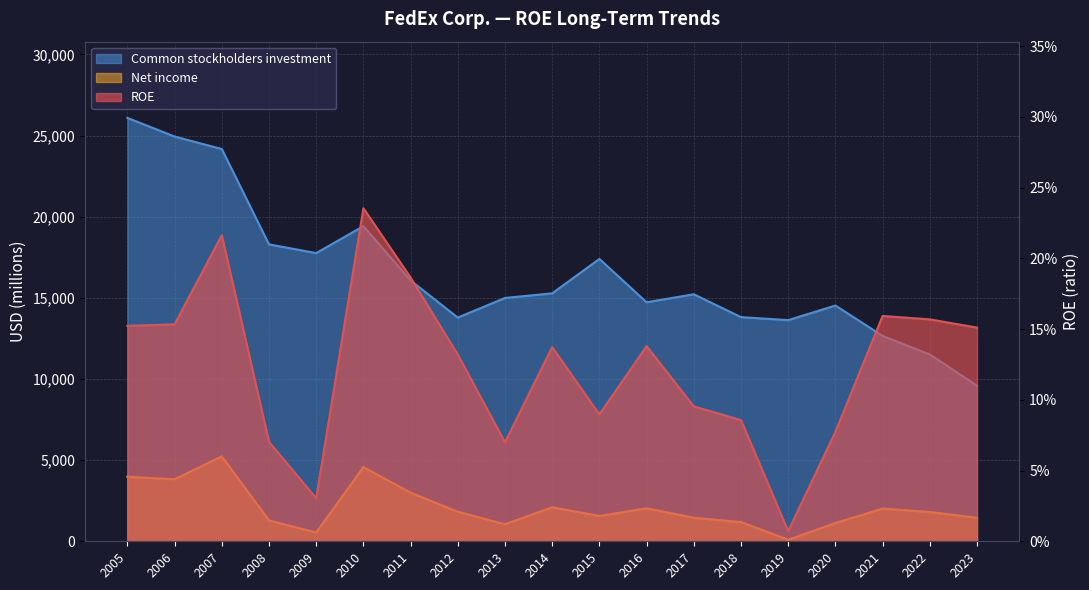

Where does the Net income series first go above 1806?

2005